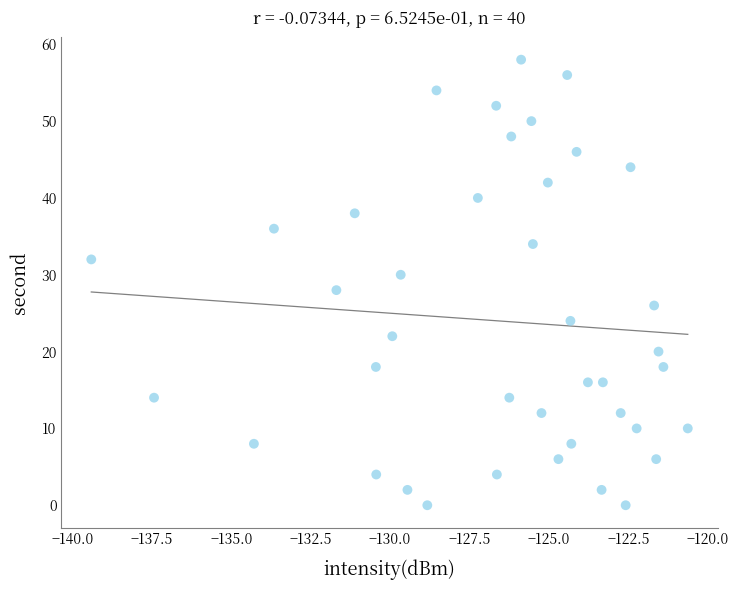

What is the range of Y values (max minus min)?

58